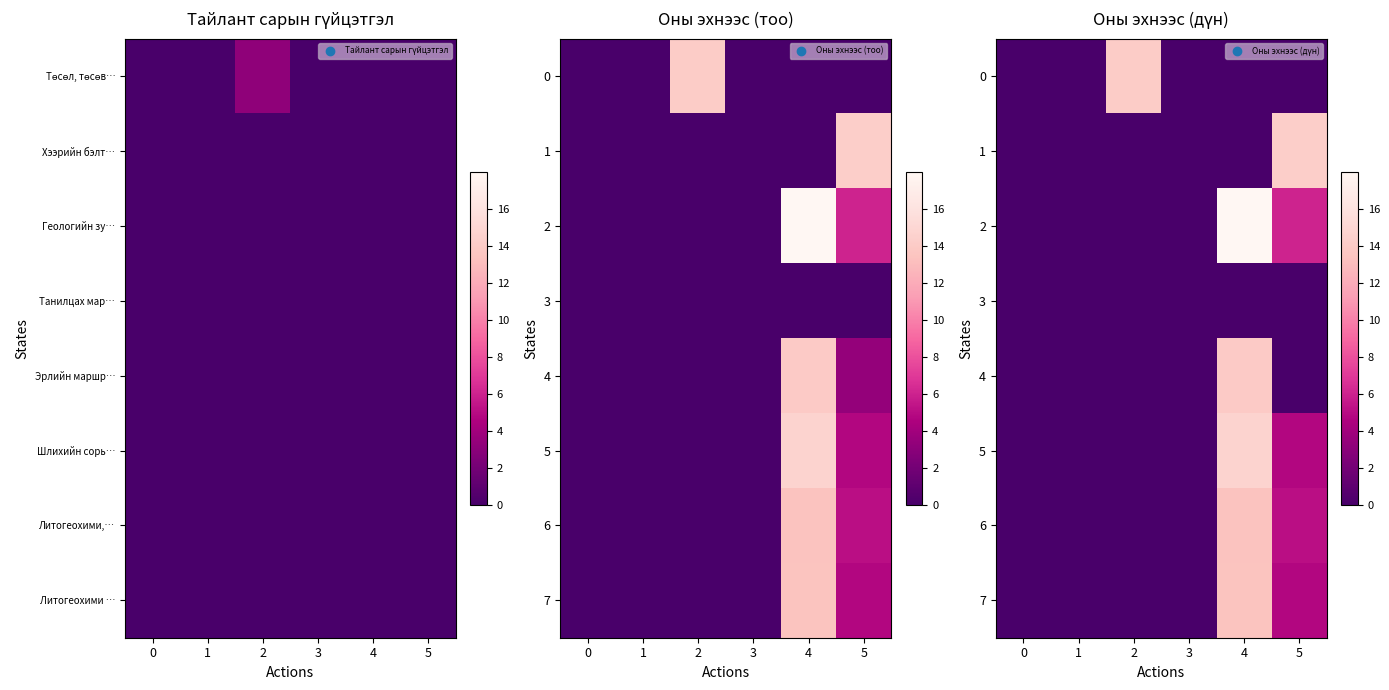

What is the maximum value shown in the chart?

18.0